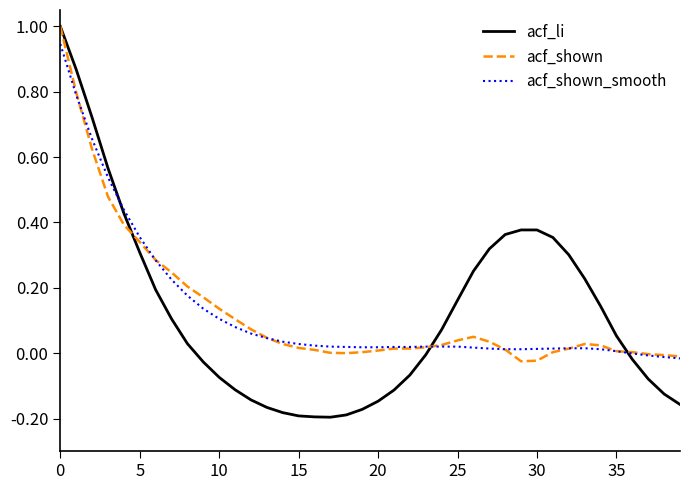

What is the greatest value displayed?

1.0